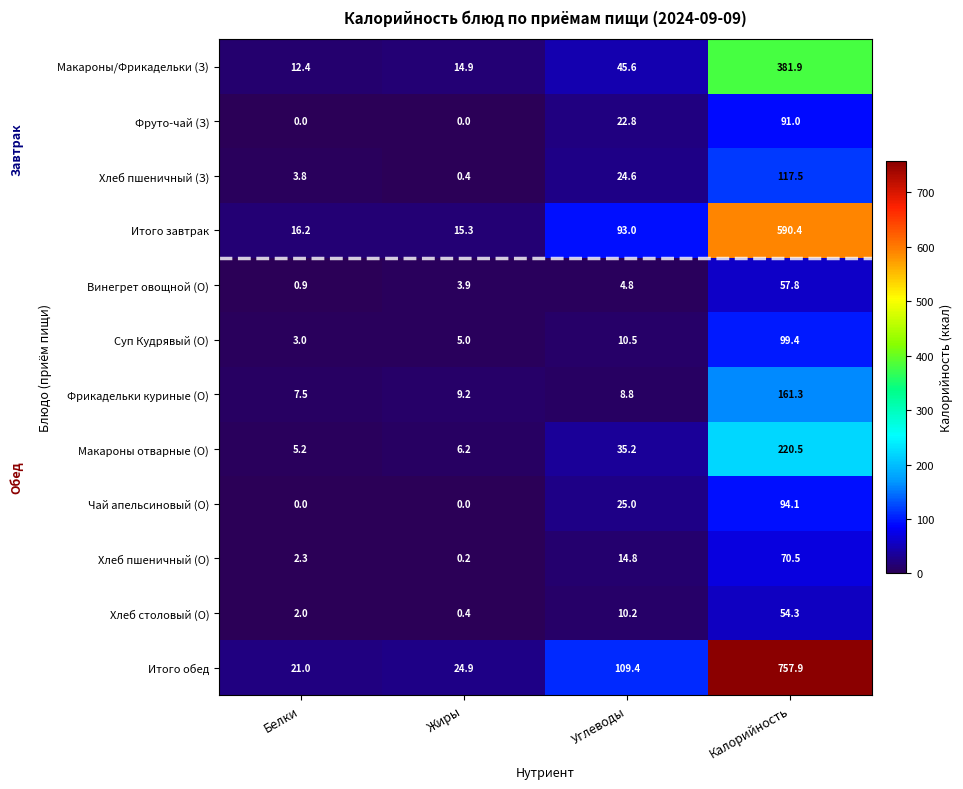

How many distinct data groups are displayed?

12